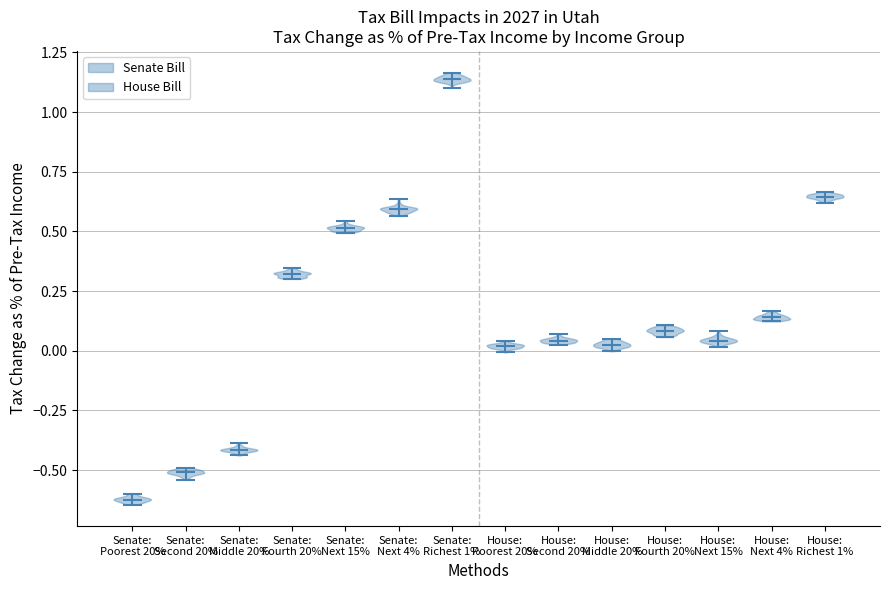

What is the lowest point the violin for House: Next 4% reaches on the y-axis? The values are not printed on the chart, so give them approximately, as read against the axis.

0.10